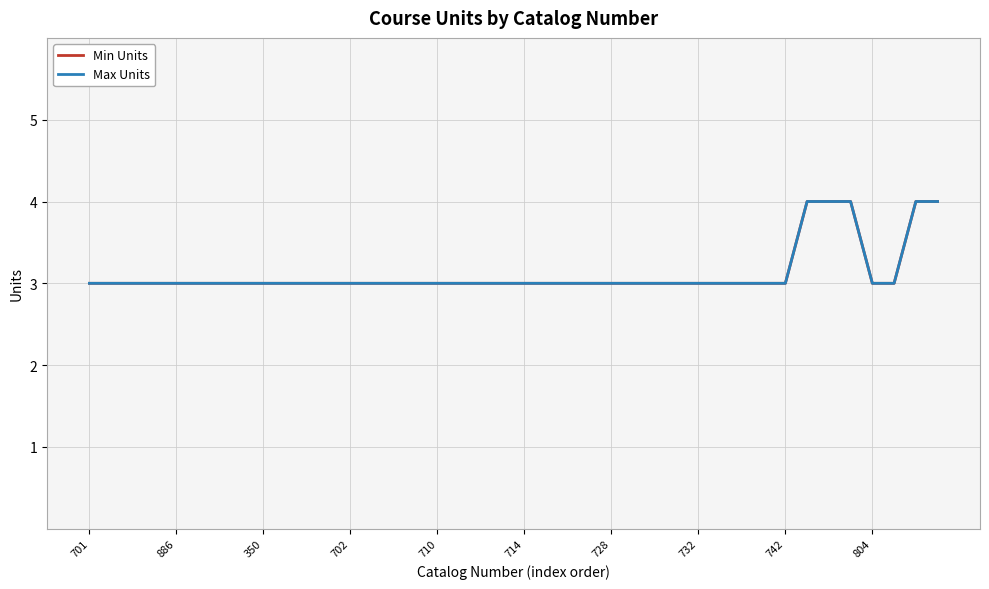

Does the chart display data point markers on the line(s)?

No